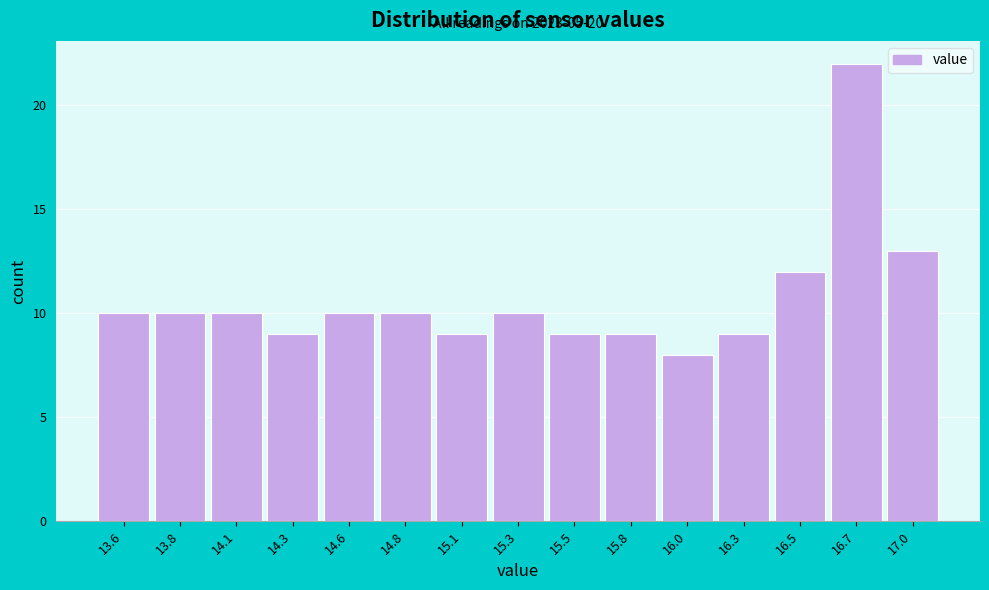

Reading left to right, what are all the values shown in this chart?

13.6=10	13.8=10	14.1=10	14.3=9	14.6=10	14.8=10	15.1=9	15.3=10	15.5=9	15.8=9	16.0=8	16.3=9	16.5=12	16.7=22	17.0=13